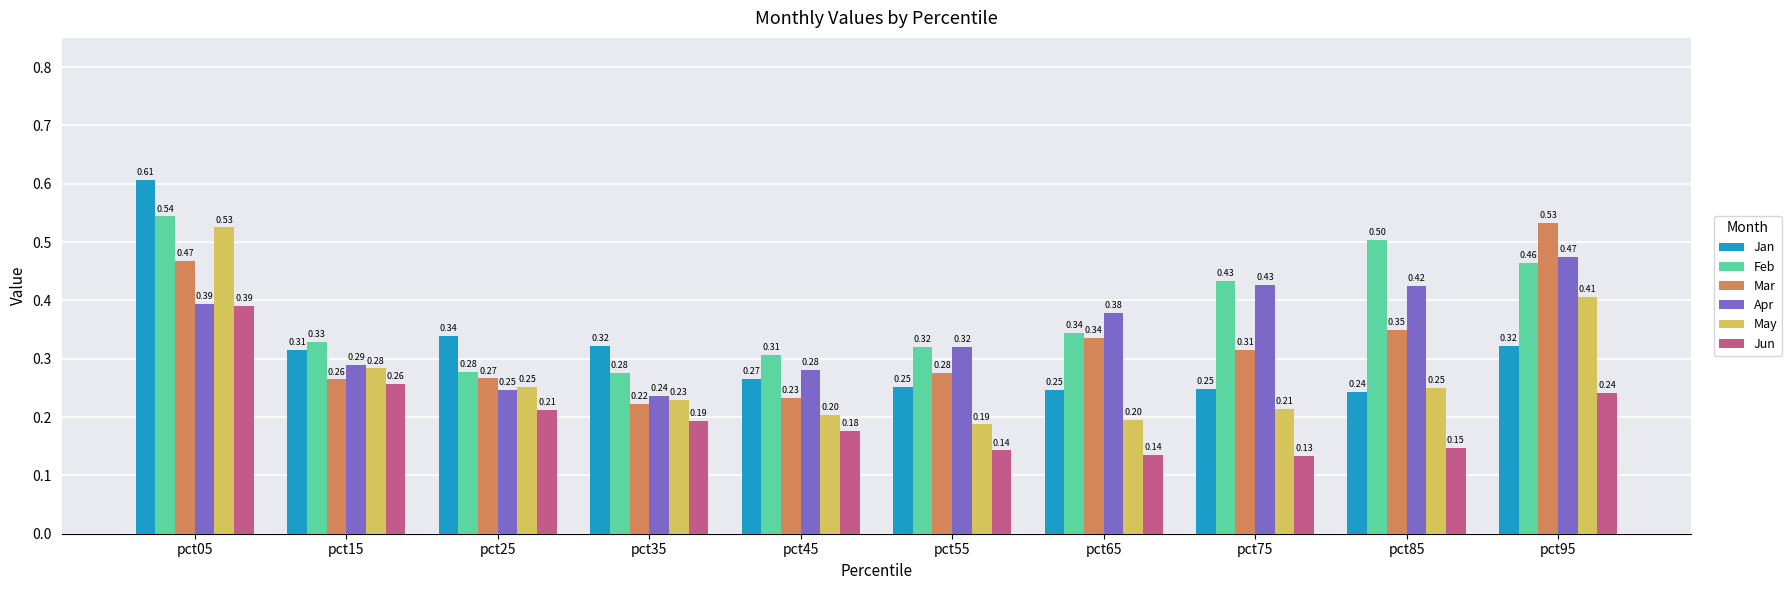

The Feb series shows 0.2 at pct55. True or false?

False